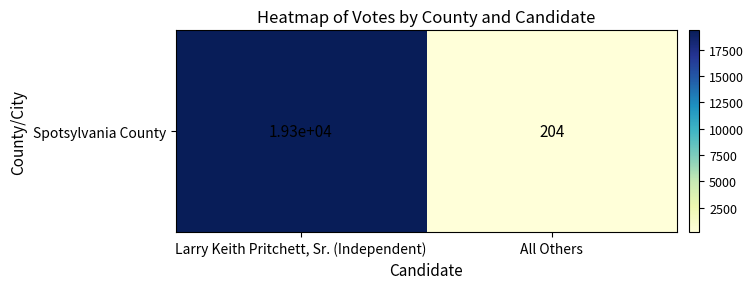

How many values are below 19319?

1